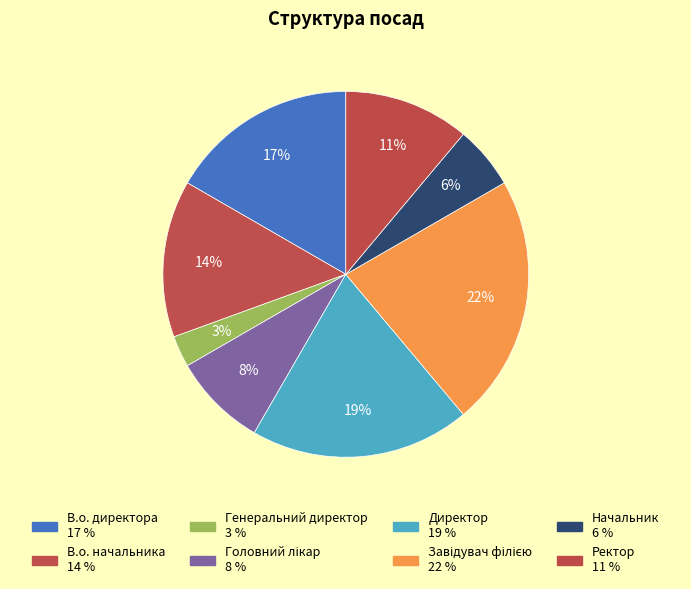

Is Генеральний директор the majority of the pie?

No